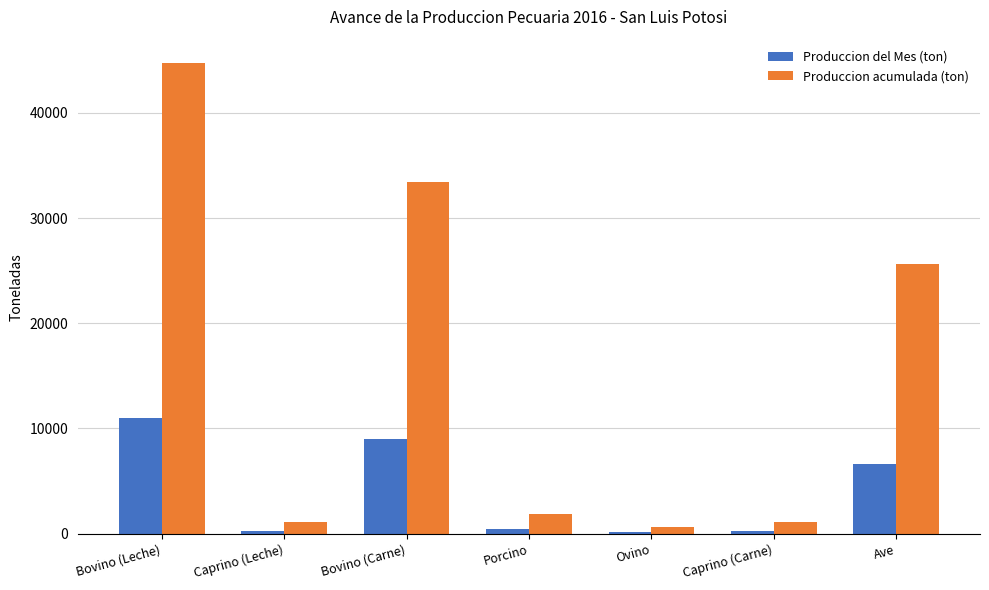

Between Bovino (Carne) and Caprino (Carne), which series saw the biggest shift?

Produccion acumulada (ton)